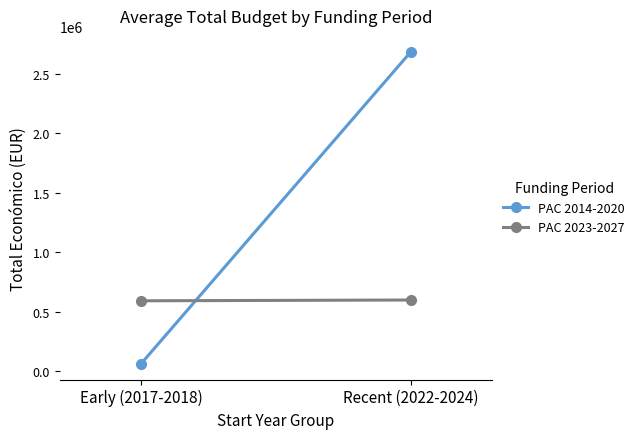

At how many categories does at least one series exceed 1506377?

1